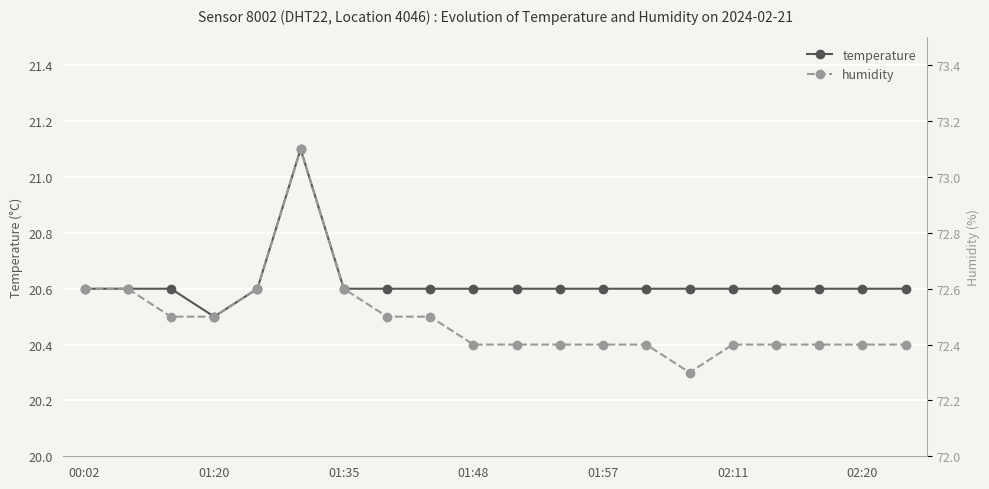

Is it true that temperature equals 6.2 at 02:20?

False